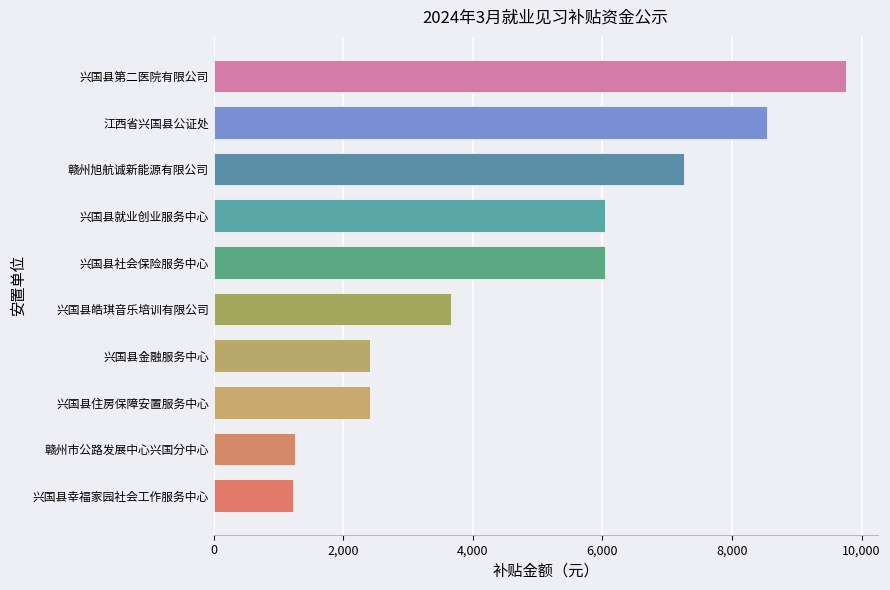

At how many categories does at least one series exceed 1856?

8